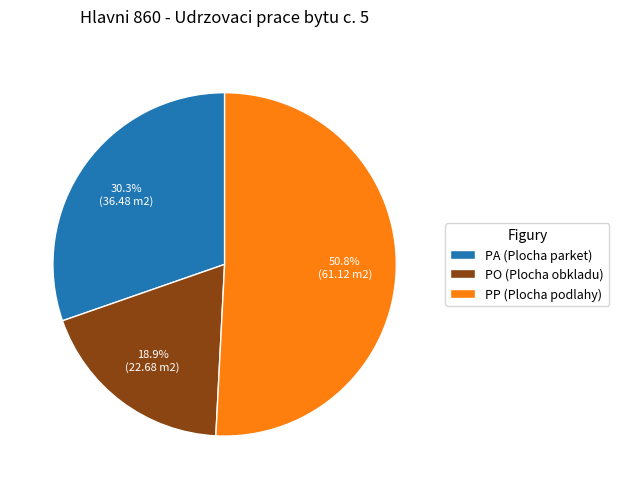

The PA (Plocha parket) slice represents 37% of the pie. True or false?

False